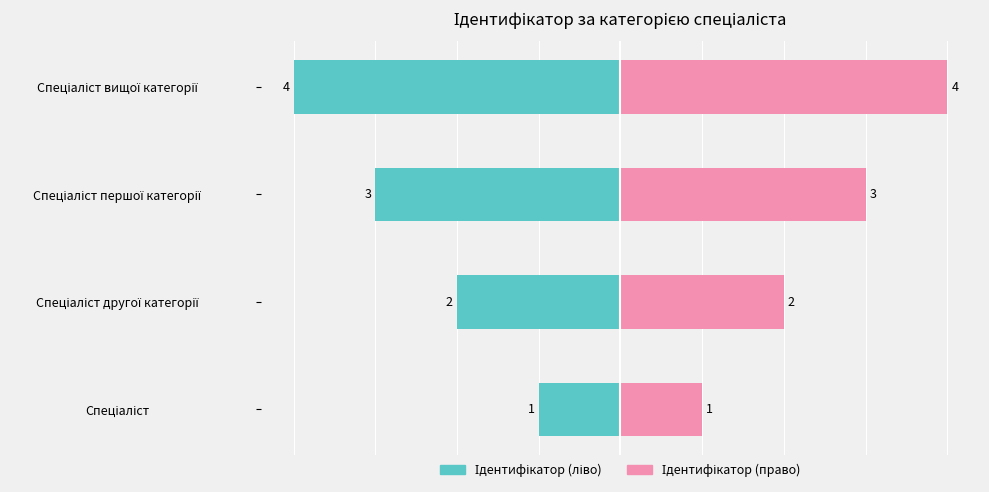

Which series has the largest total across all categories?

Ідентифікатор (право)